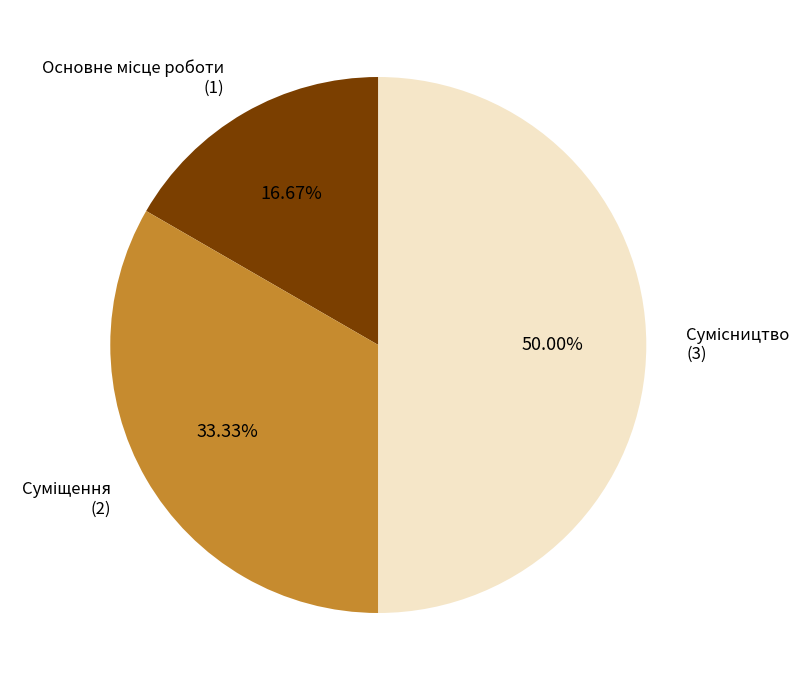

Is there any slice that represents more than half of the pie?

No